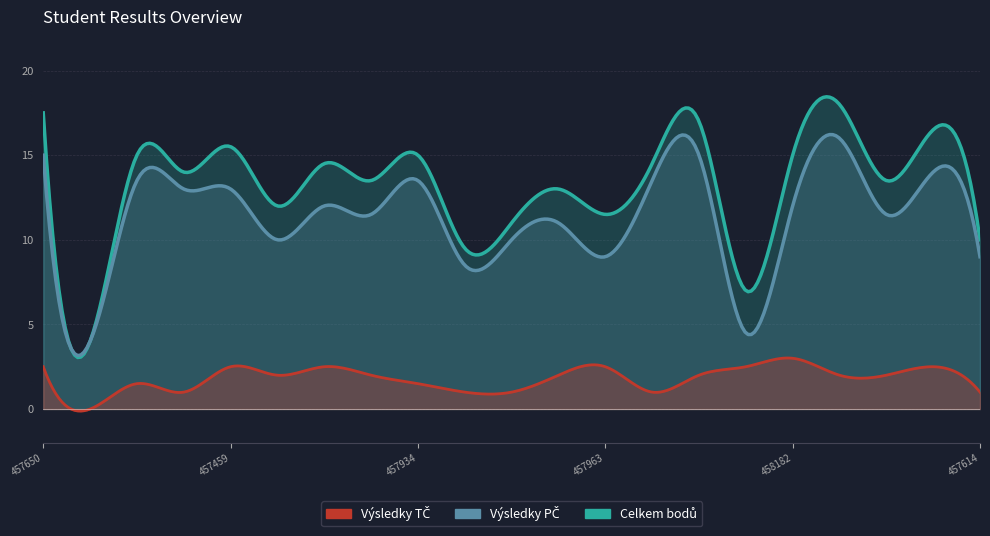

Which series has the largest range (max minus min)?

Celkem bodů